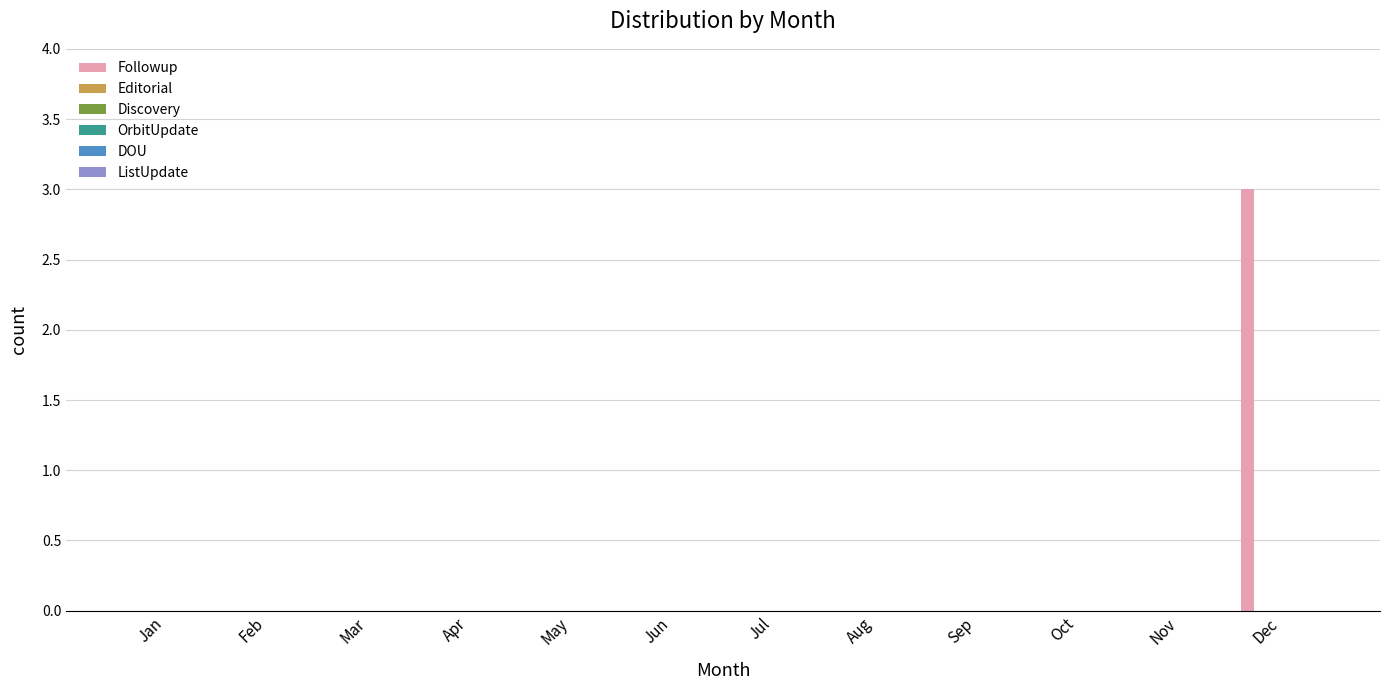

What is the sum of all values?

3